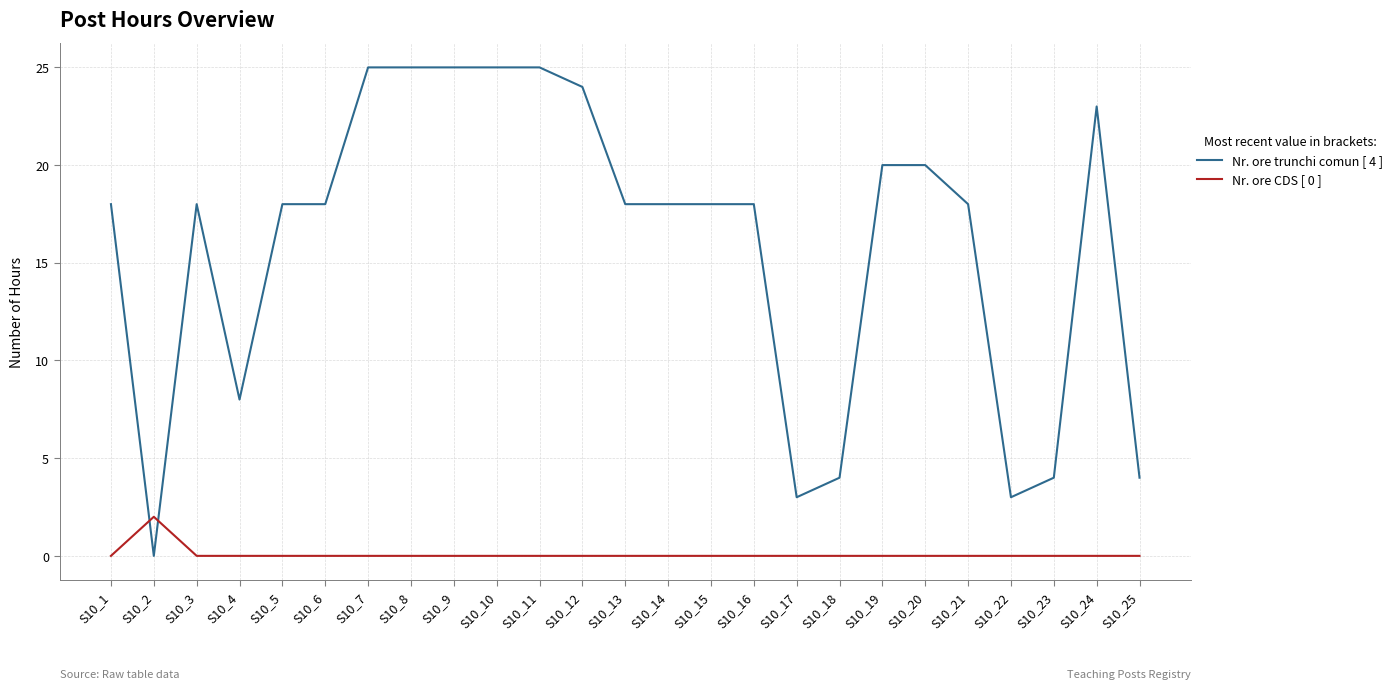

List the series in order of their peak value, highest first.

Nr. ore trunchi comun [ 4 ], Nr. ore CDS [ 0 ]